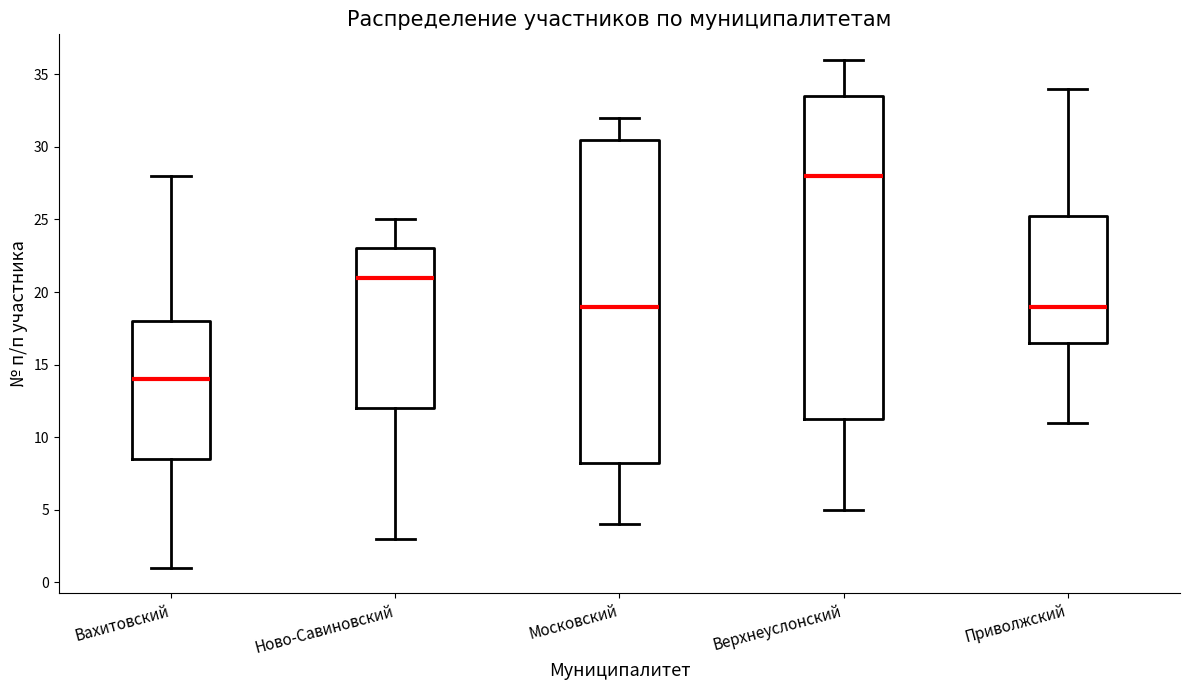

Where is the upper edge of the box for Московский on the y-axis? The values are not printed on the chart, so give them approximately, as read against the axis.

30.5